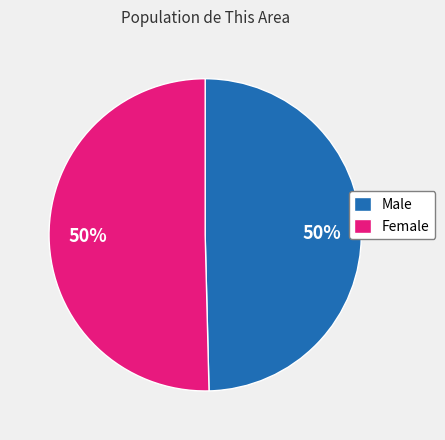

The Male slice represents 58% of the pie. True or false?

False